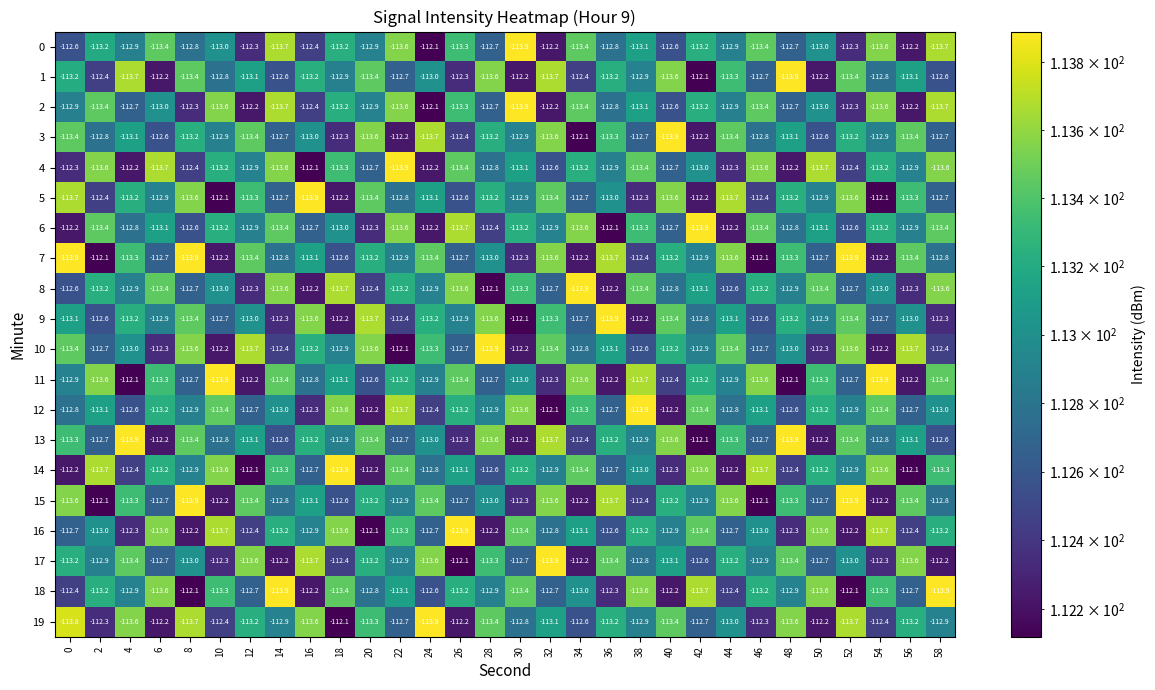

Count the number of categories in the chart.

30